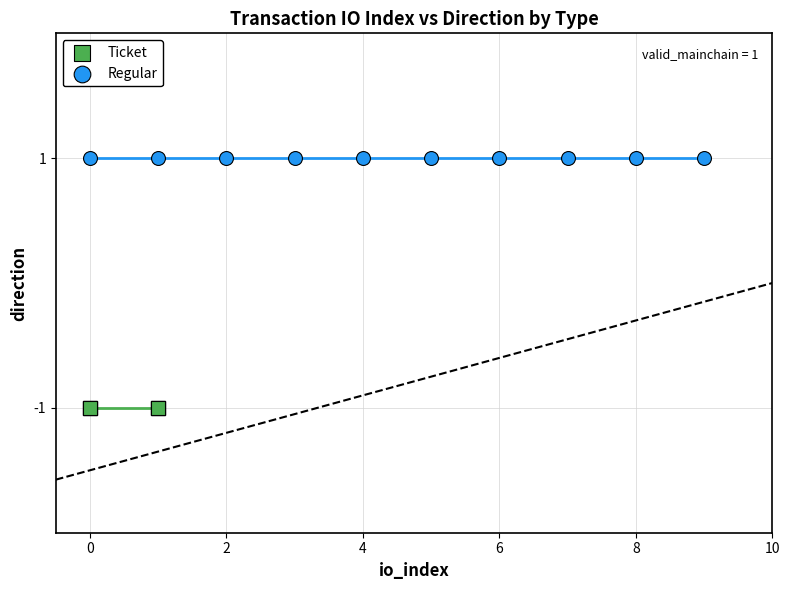

Which series reaches the maximum Y coordinate?

Regular